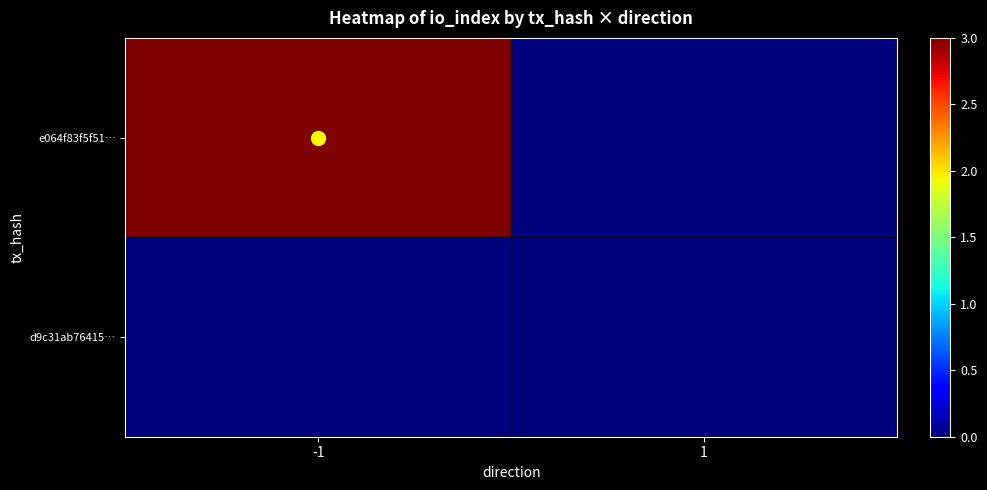

At how many categories does at least one series exceed 0?

1